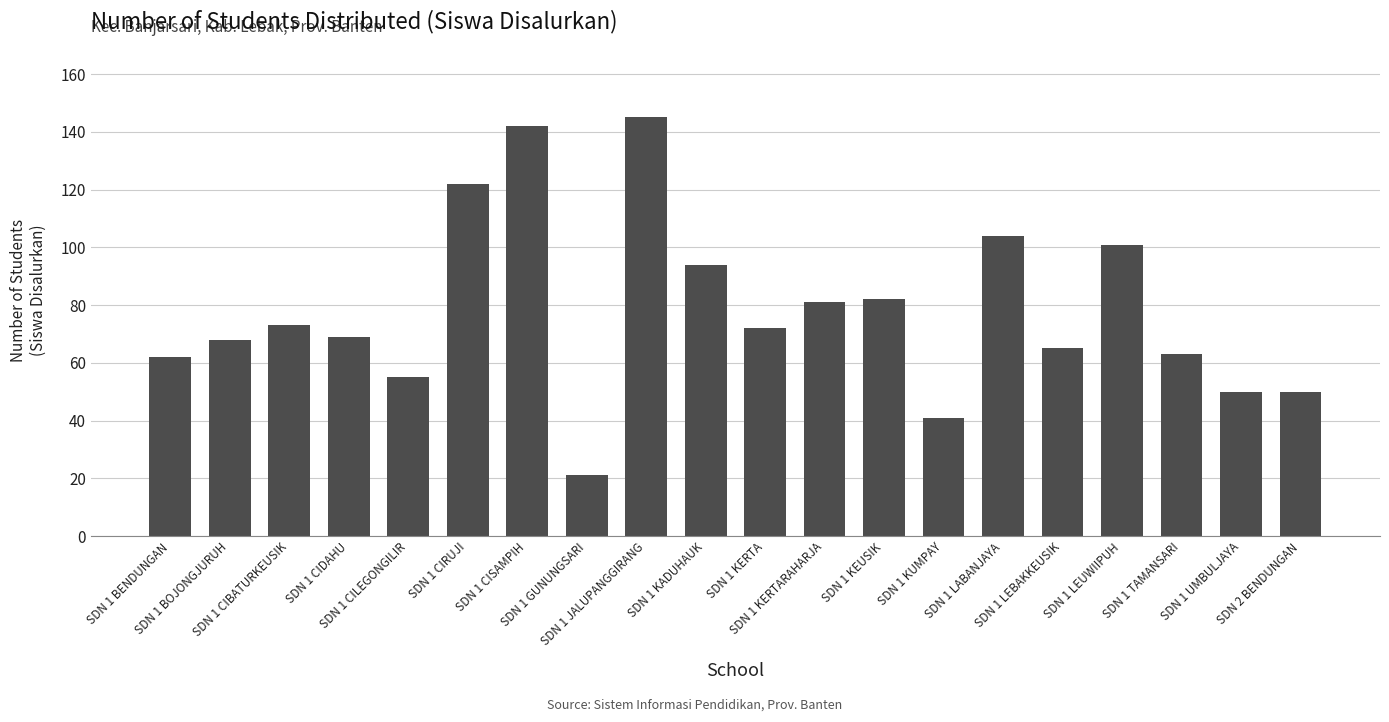

What is the maximum value shown in the chart?

145